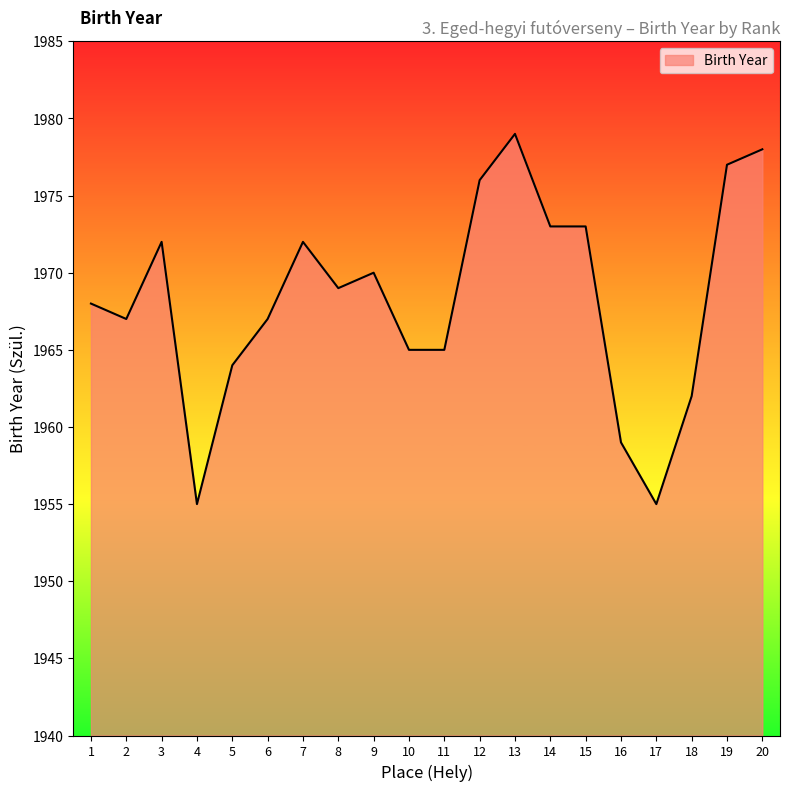

Which category has the highest value across all series?

13